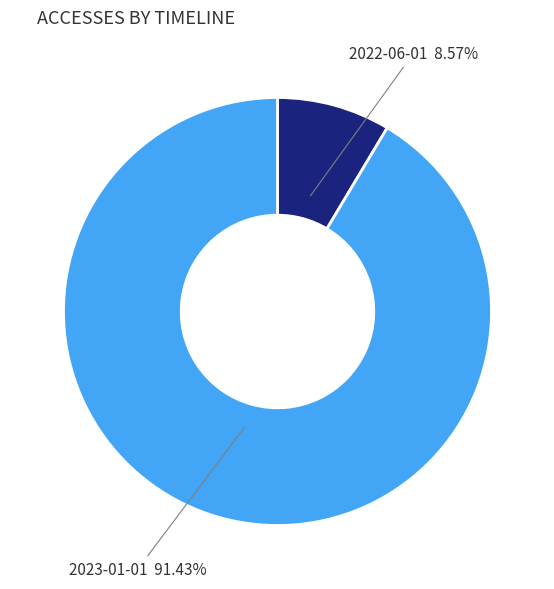

Which has a higher value, 2022-06-01 or 2023-01-01?

2023-01-01